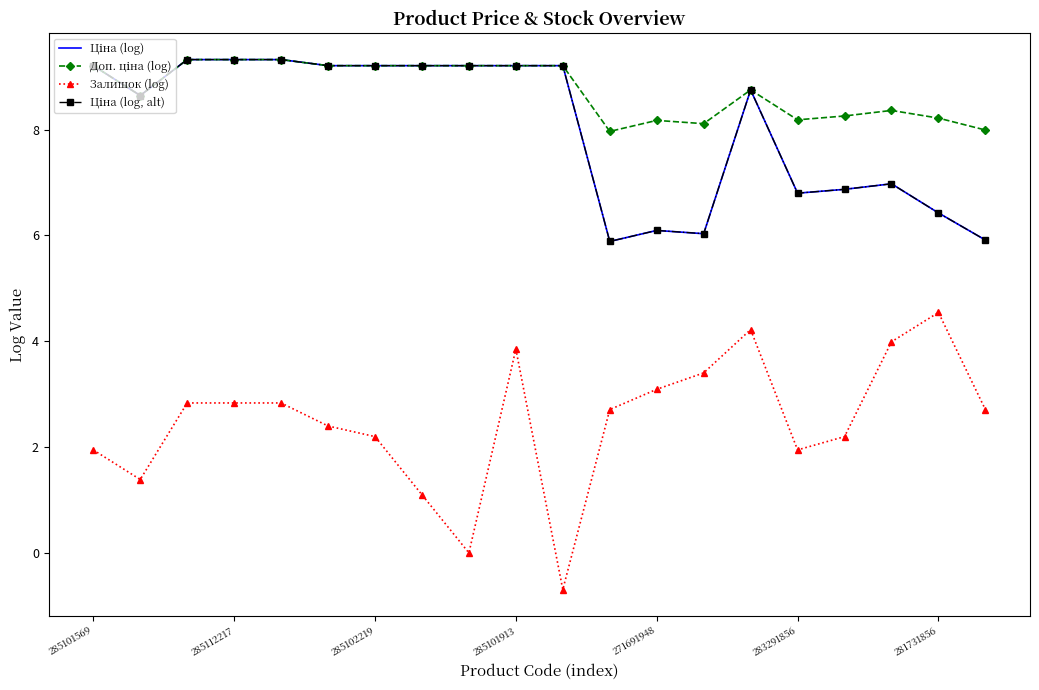

True or false: Залишок (log) and Ціна (log) intersect in this chart.

False